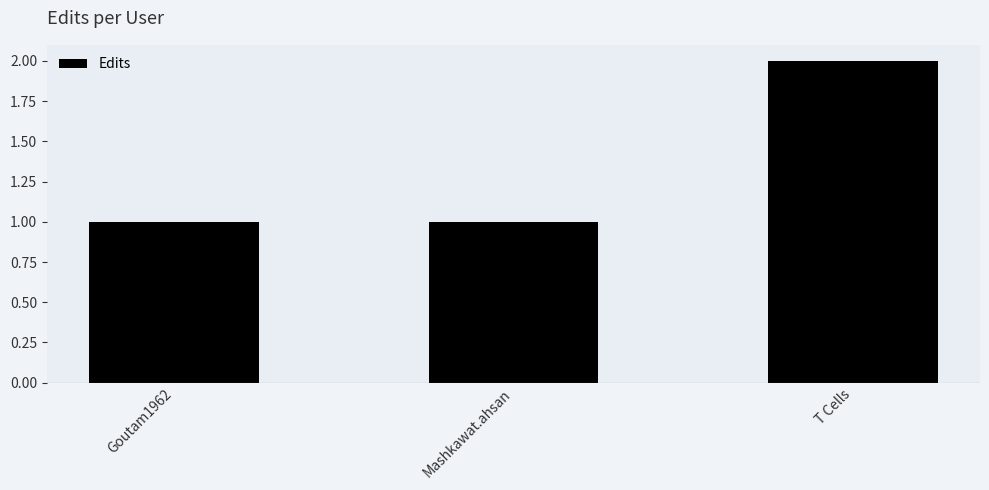

What is the value of the 2nd bar from the left?

1